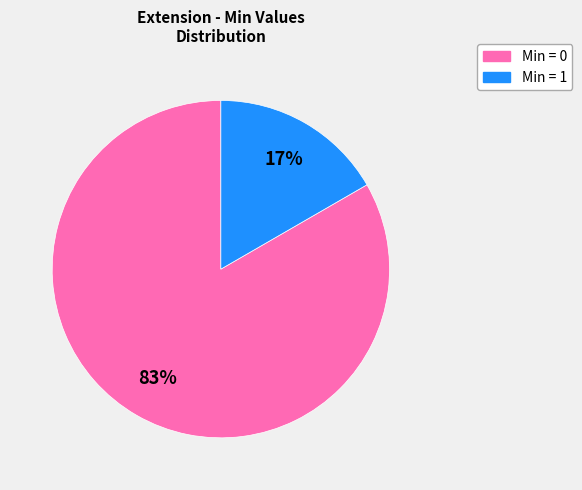

To the nearest percent, what is the average slice percentage?

50%